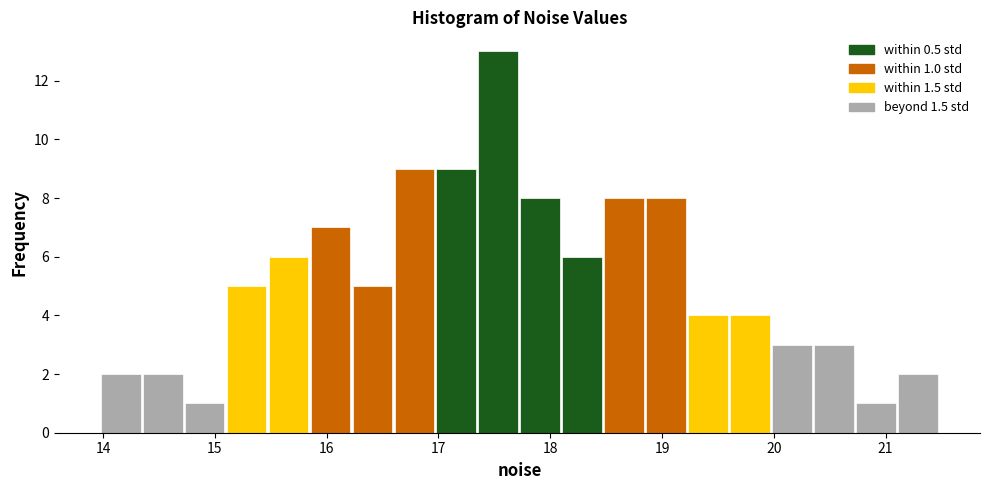

Read against the x-axis, roughly where is the centre of the tallest bar?

17.5